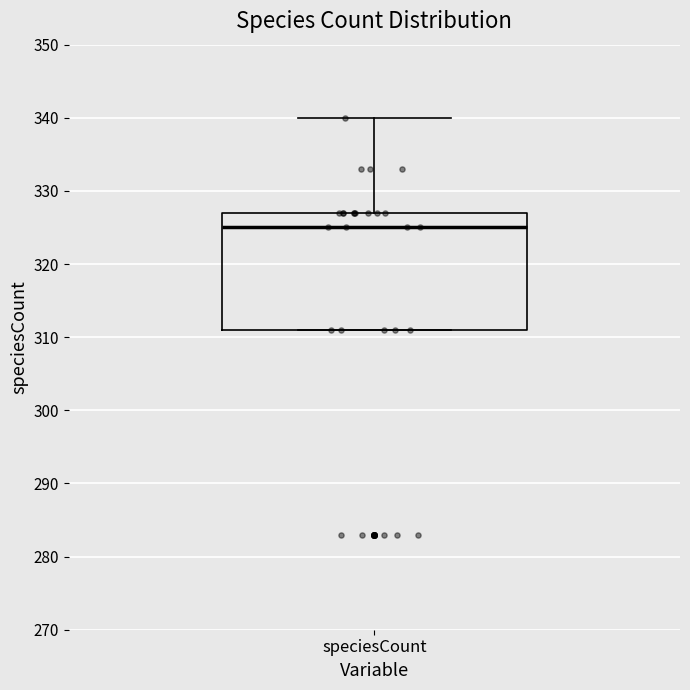

Read this box plot against the y-axis: the position of the median line, the range covered by the box, and the ends of both whiskers. The values are not printed on the chart, so give them approximately, as read against the axis.

median 325, box 311 to 327, whiskers 311 to 340